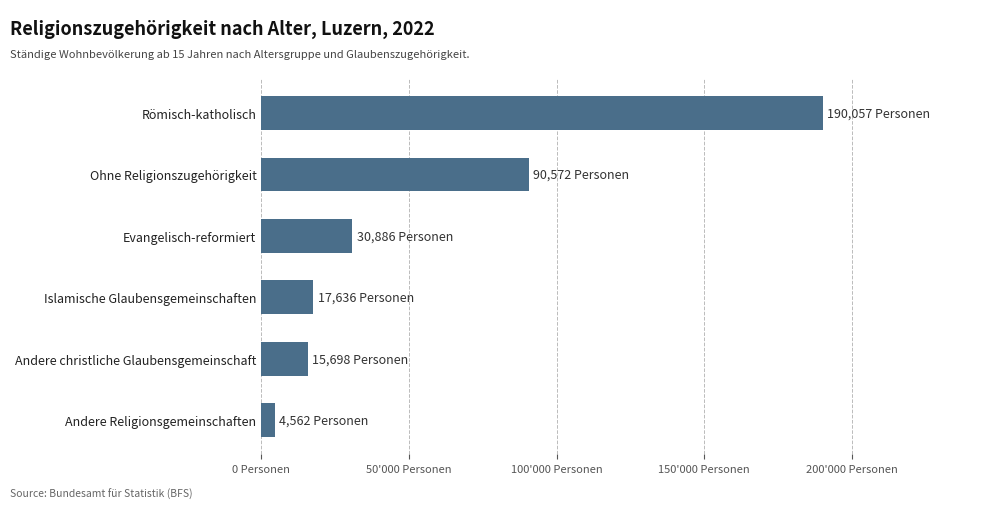

Which label corresponds to the smallest value in the chart?

Andere Religionsgemeinschaften